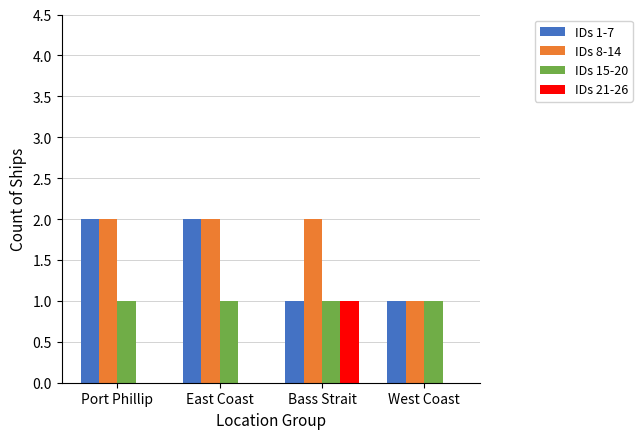

What is the total value across all series at Bass Strait?

5